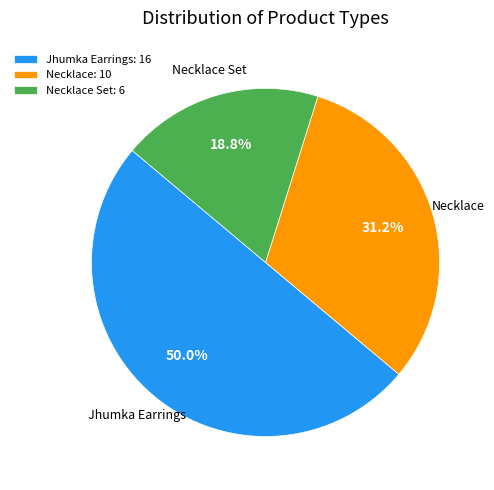

Is the sum of Necklace: 10 and Jhumka Earrings: 16 greater than half?

Yes